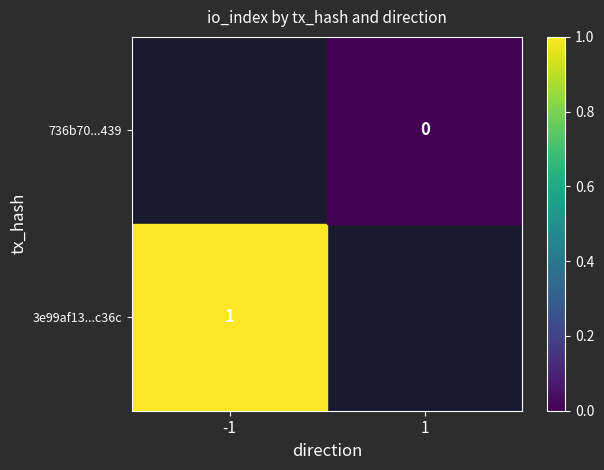

Which label corresponds to the smallest value in the chart?

1